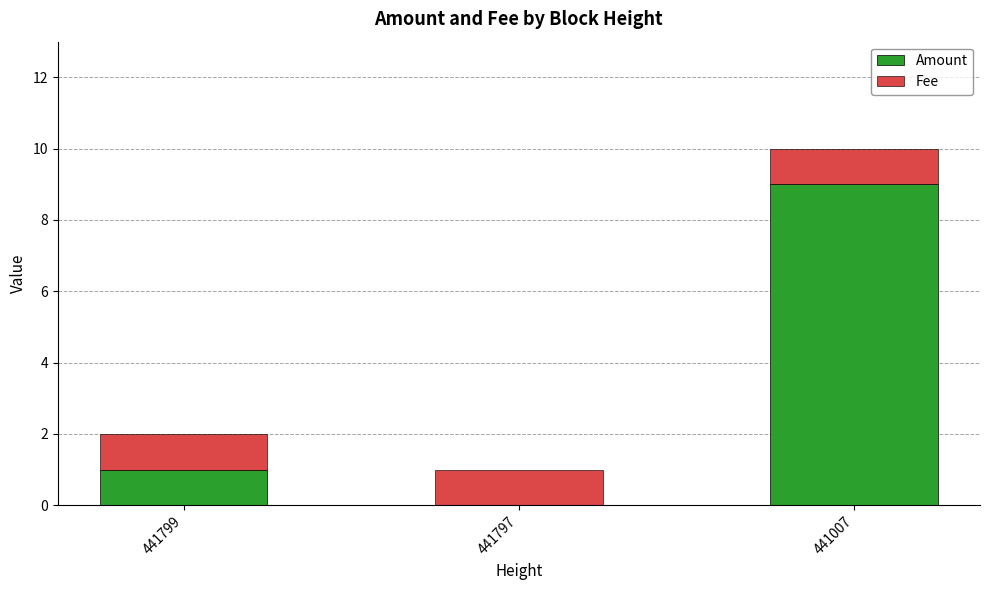

Reading right to left, list the values for the Amount series.

441007=9	441797=0	441799=1